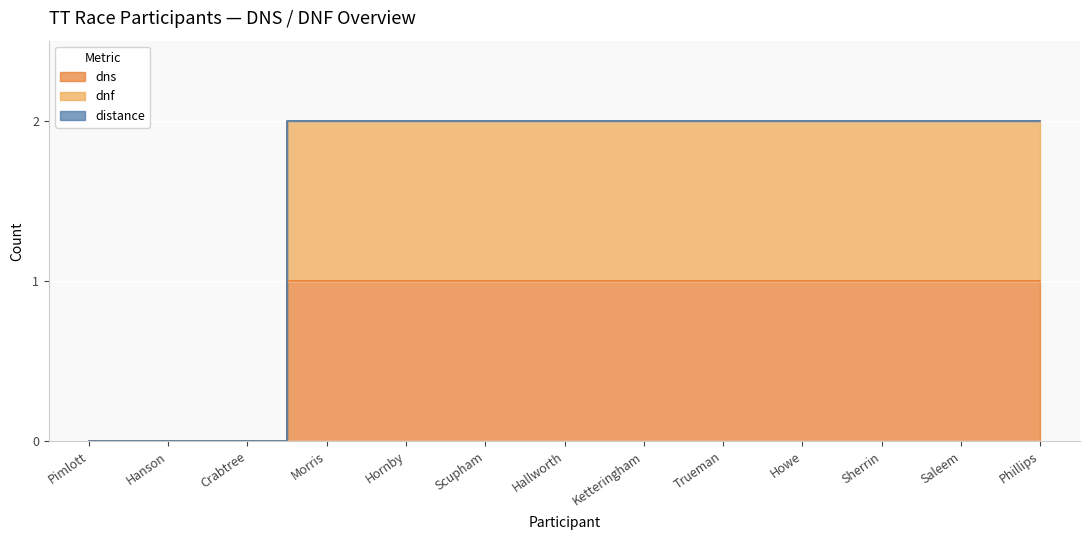

Does the chart display data point markers on the line(s)?

No